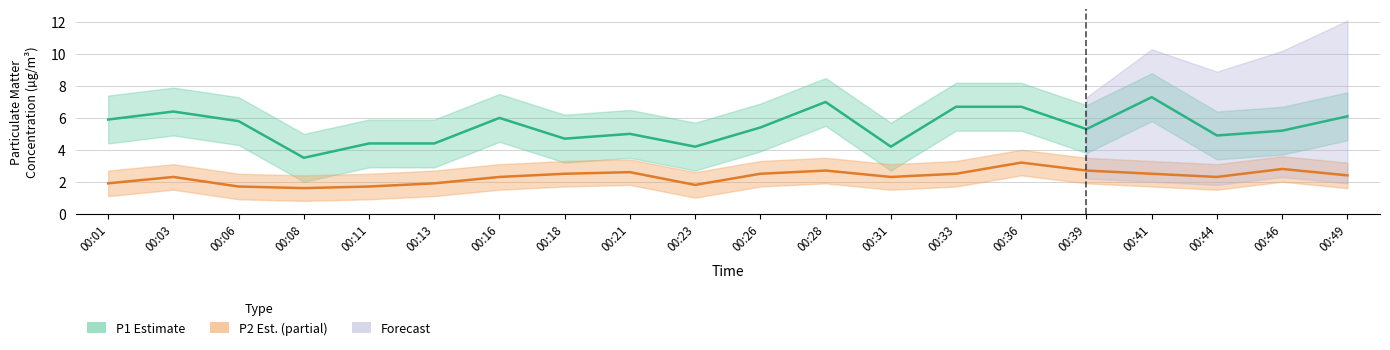

True or false: P2 (PM2.5) Estimate has a value of 3.5 at 00:33.

False